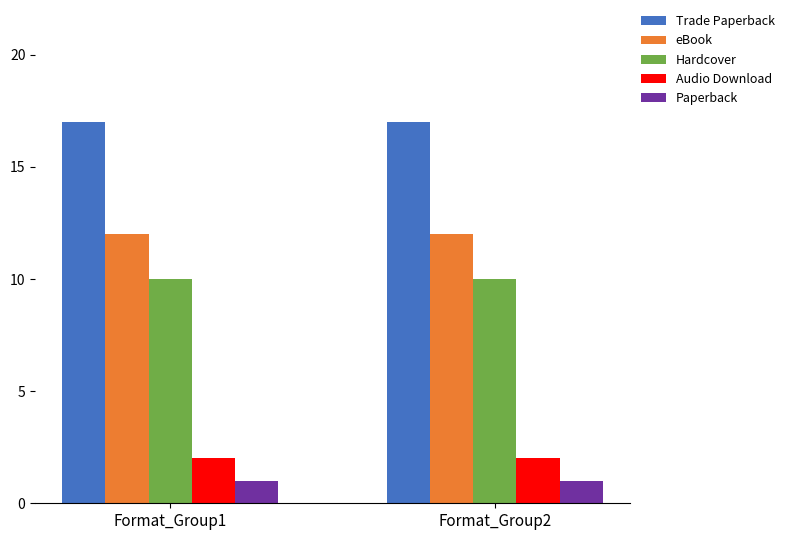

What is the highest value of the Hardcover series?

10